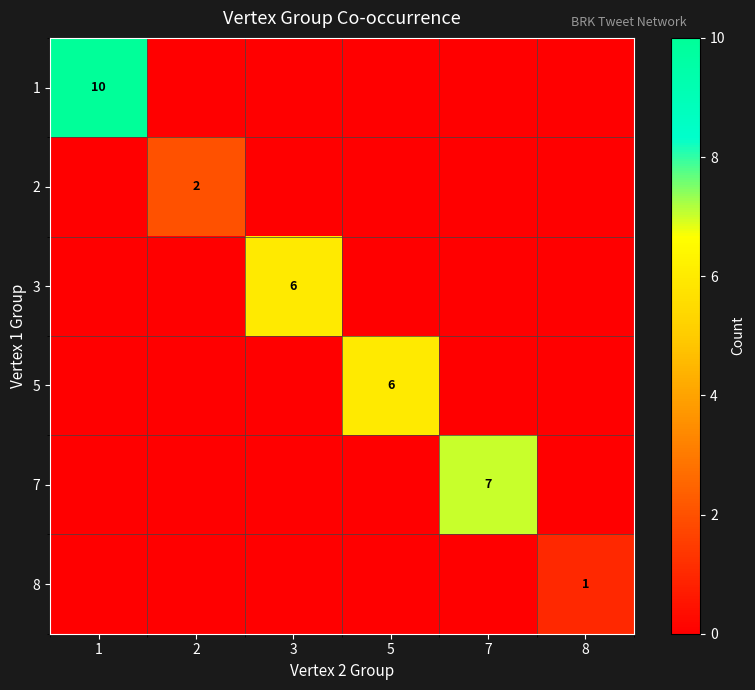

The value of 1 at 1 is 15. True or false?

False